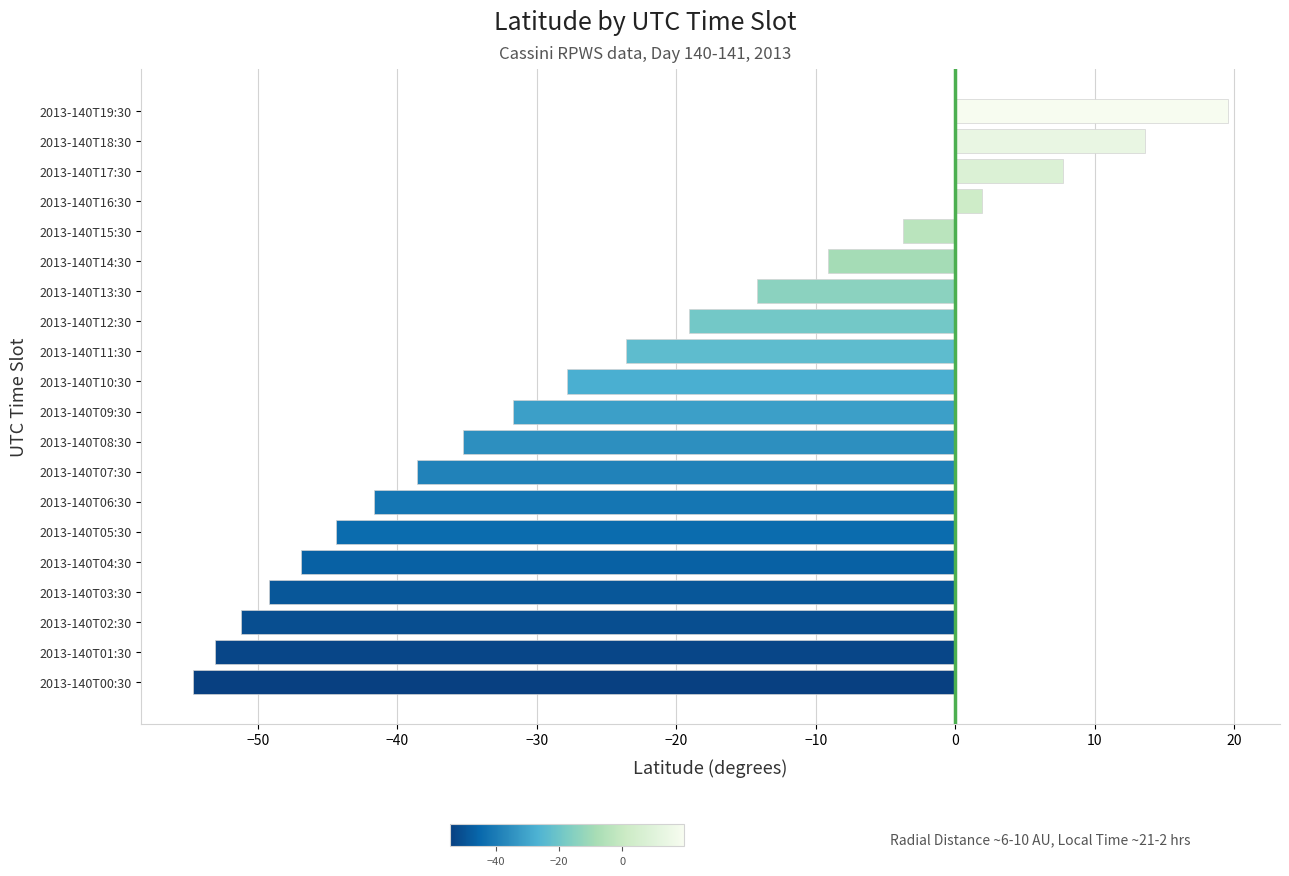

Reading top to bottom, list all the values displayed in this chart.

19.6	13.6	7.7	1.9	-3.7	-9.1	-14.2	-19.1	-23.6	-27.8	-31.7	-35.3	-38.6	-41.7	-44.4	-46.9	-49.2	-51.2	-53.1	-54.7